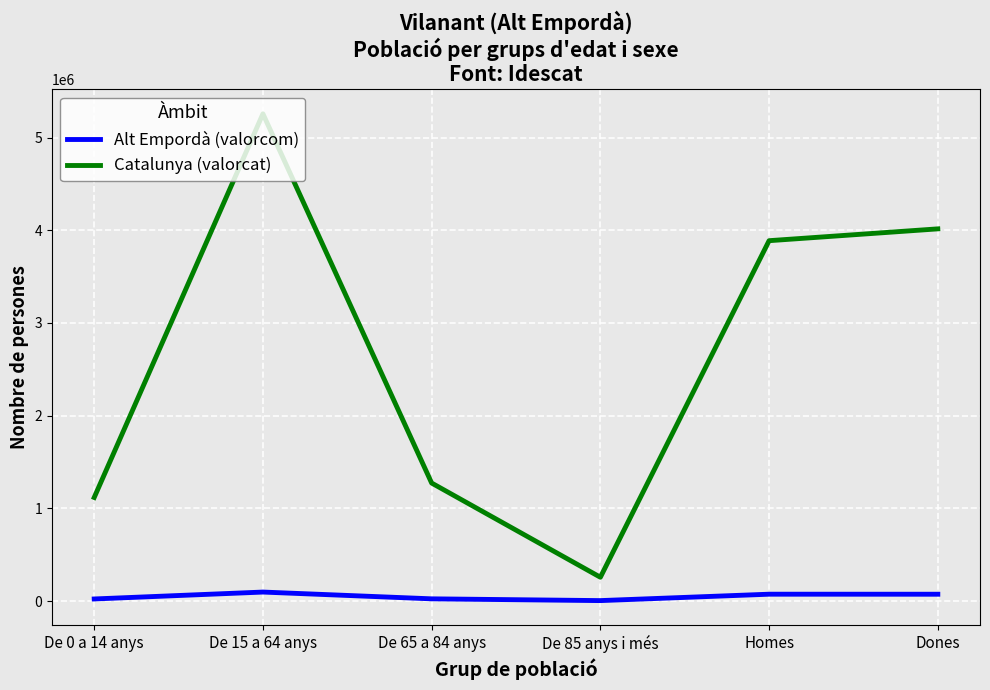

Which series changed the most between De 65 a 84 anys and Dones?

Catalunya (valorcat)